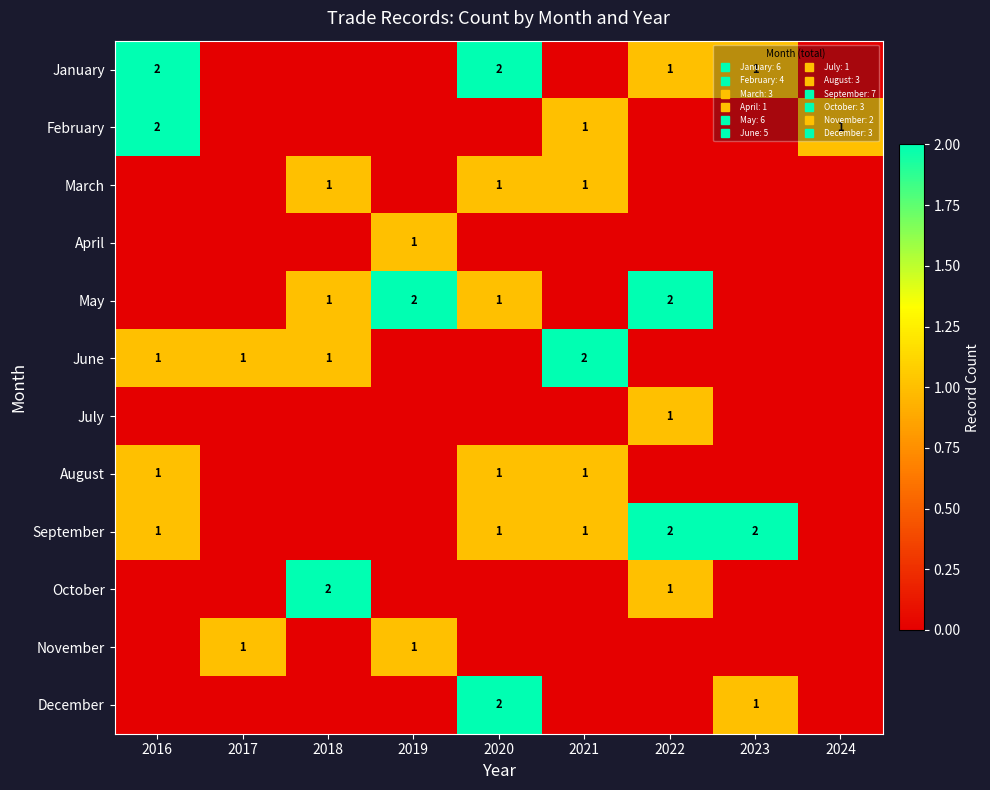

At how many categories does at least one series exceed 1?

7